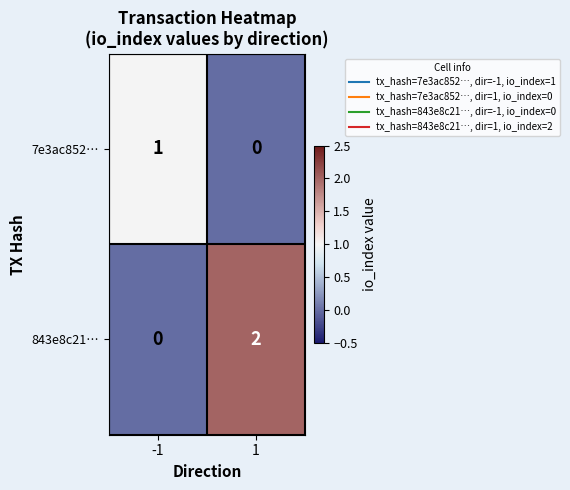

Which series has the largest range (max minus min)?

843e8c21…